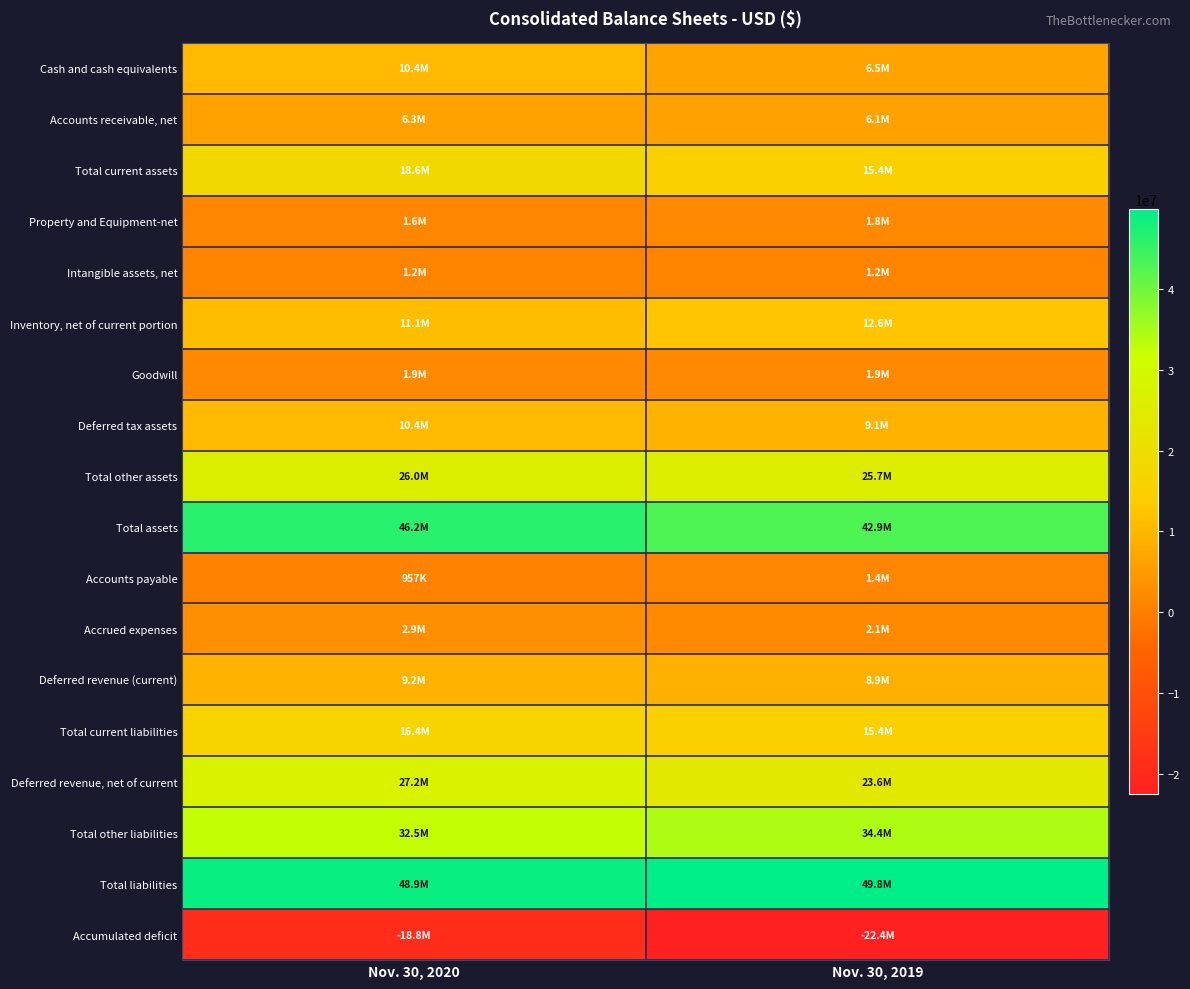

What is the spread (max minus min) of values at Nov. 30, 2020?

67684943